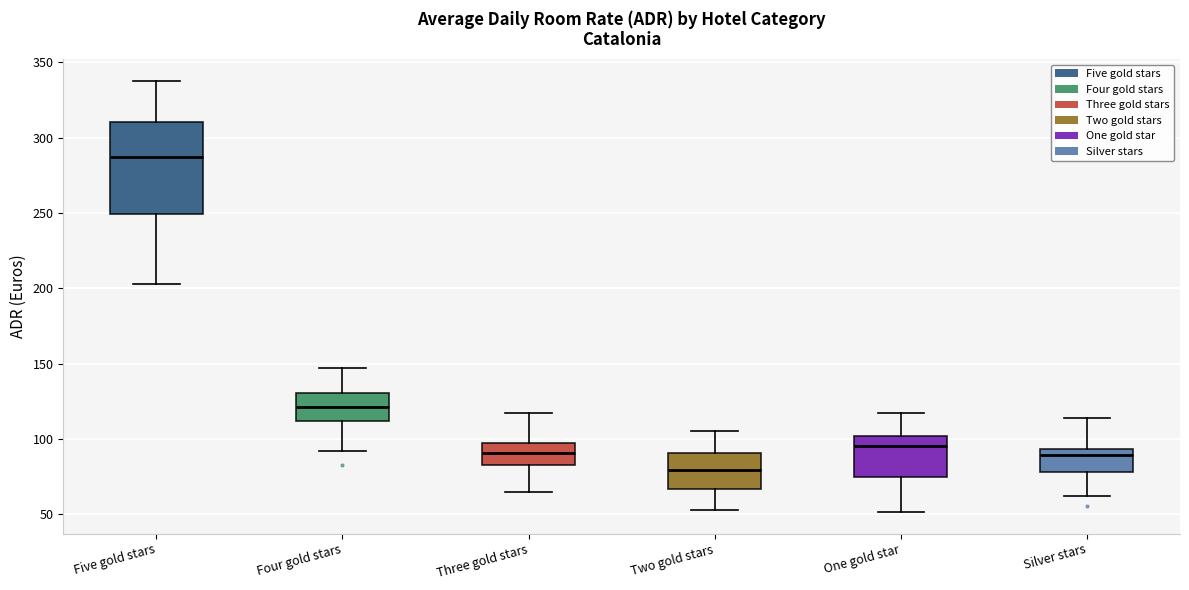

Reading left to right, read every box against the y-axis: the position of its median line, the range the box covers, and the ends of its whiskers. The values are not printed on the chart, so give them approximately, as read against the axis.

Five gold stars: median 285, box 250 to 310, whiskers 205 to 340
Four gold stars: median 120, box 110 to 130, whiskers 90 to 145
Three gold stars: median 90, box 85 to 95, whiskers 65 to 115
Two gold stars: median 80, box 65 to 90, whiskers 55 to 105
One gold star: median 95, box 75 to 100, whiskers 50 to 120
Silver stars: median 90, box 80 to 95, whiskers 60 to 115